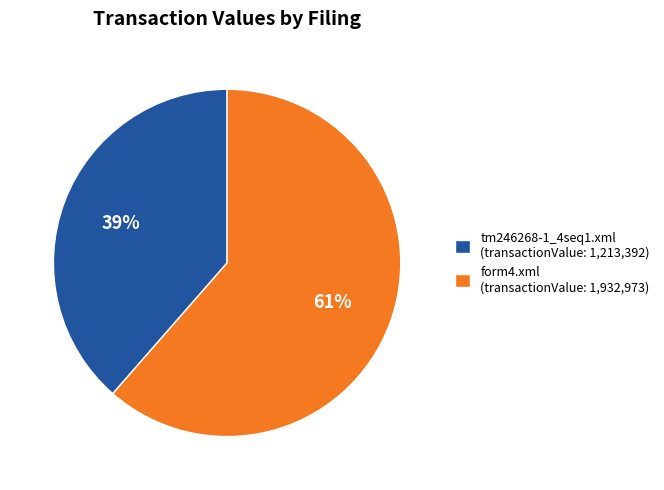

Do tm246268-1_4seq1.xml (transactionValue: 1,213,392) and form4.xml (transactionValue: 1,932,973) together represent more than half of the pie?

Yes